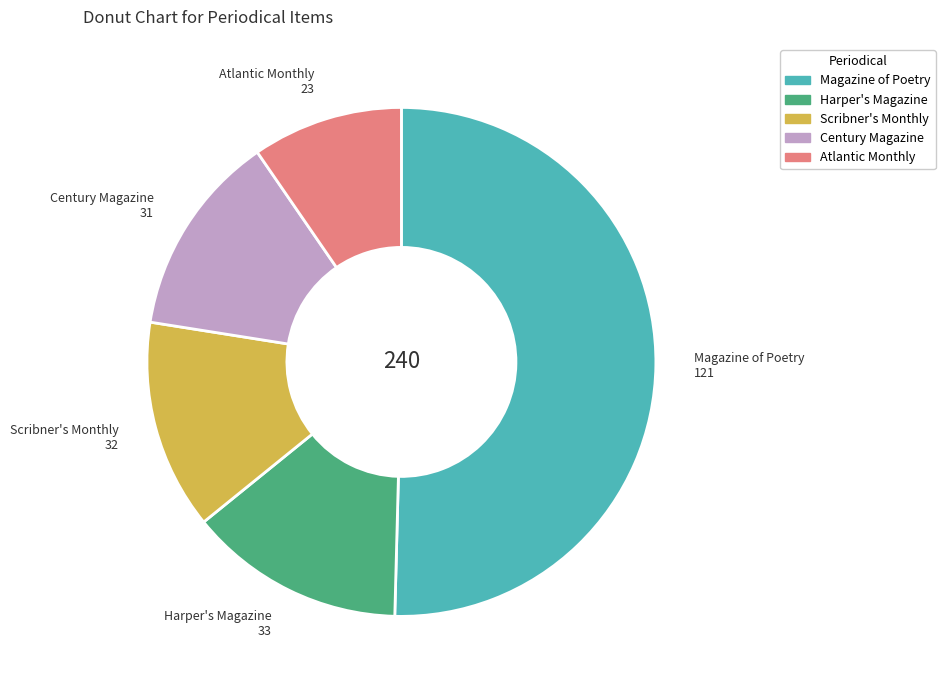

Between Atlantic Monthly and Scribner's Monthly, which is larger?

Scribner's Monthly